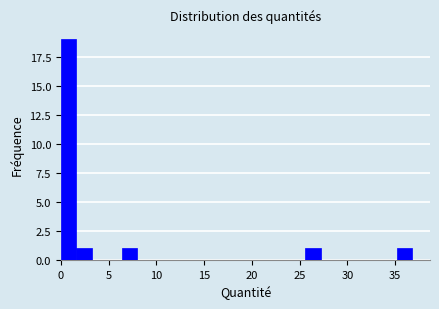

Around what value on the x-axis is the tallest bar? Give the approximate position of its centre, as read against the axis.

1.0